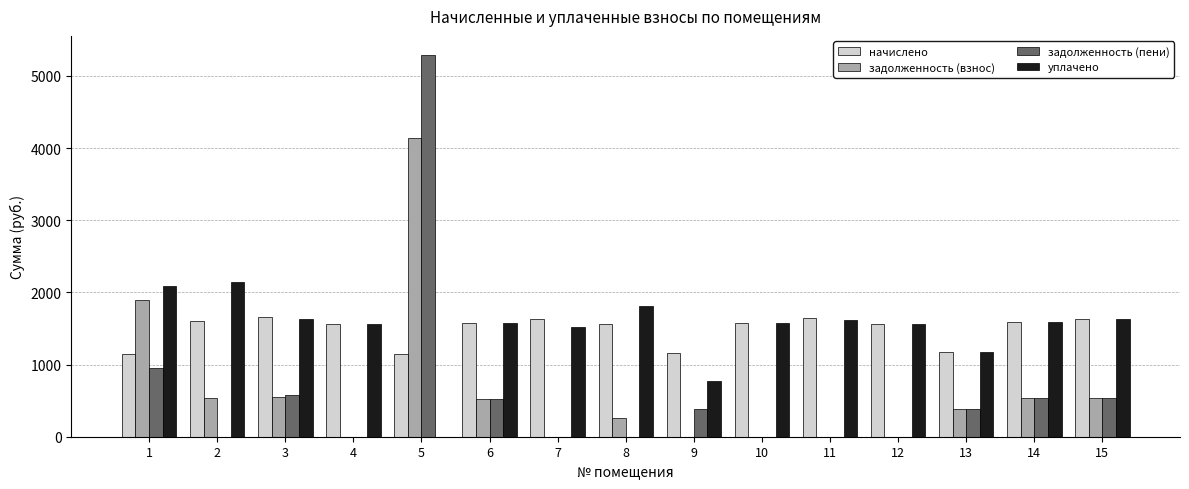

What is the maximum value for задолженность (взнос)?

4138.7